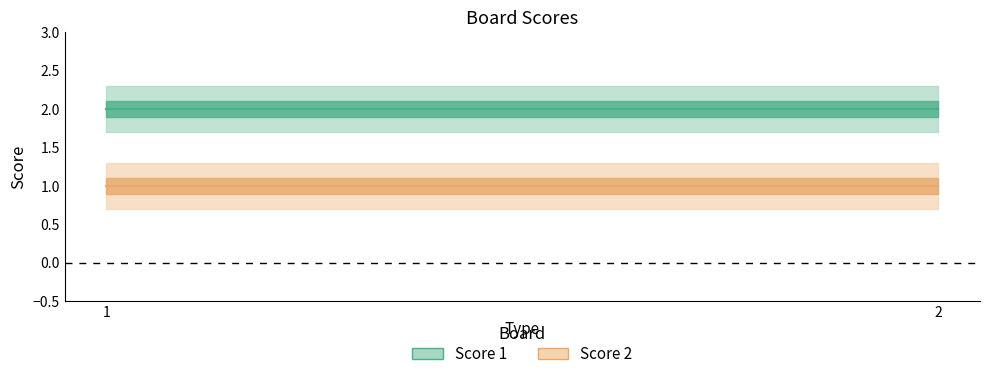

Count the number of data series in this chart.

2